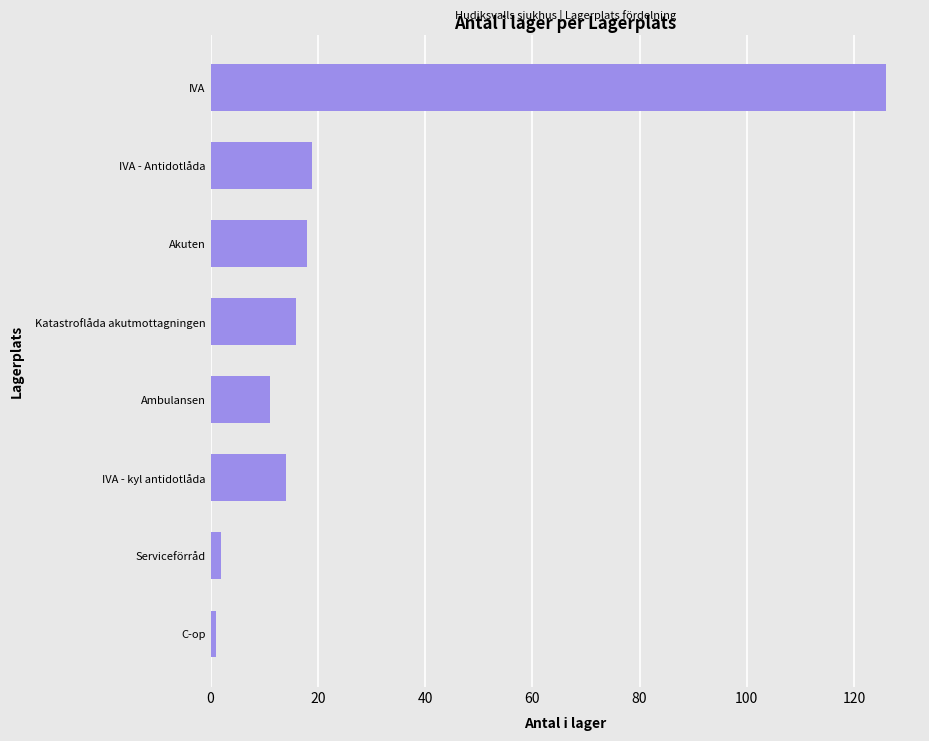

Which label corresponds to the largest value in the chart?

IVA